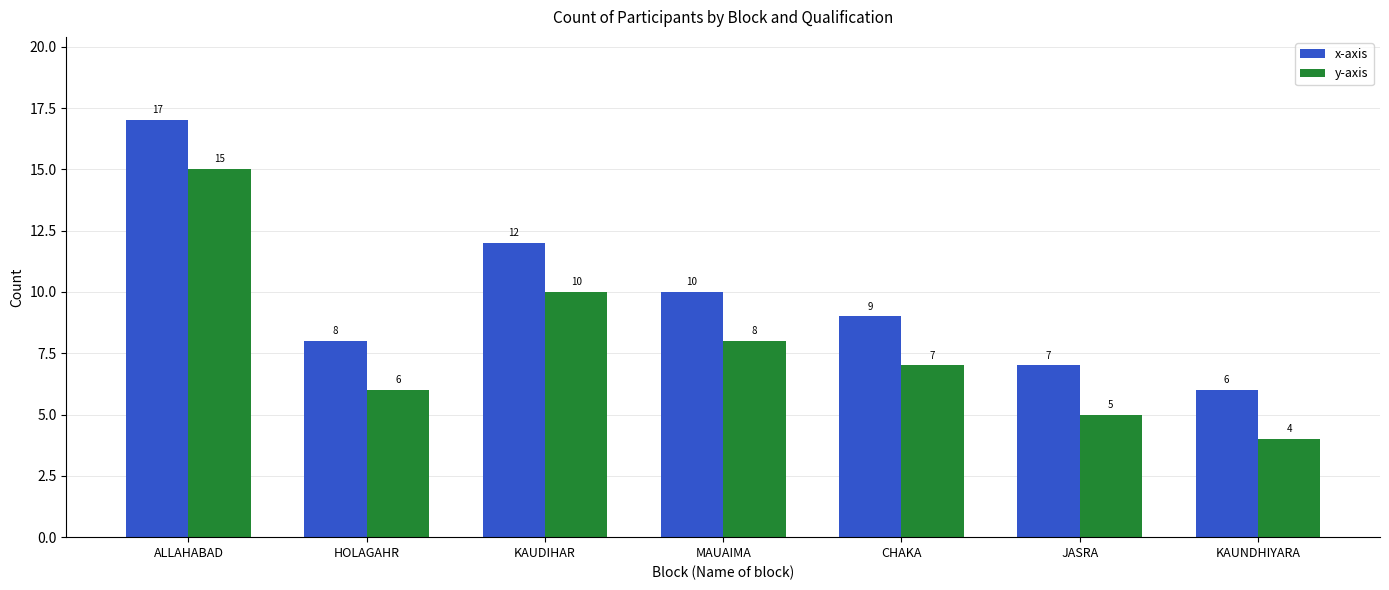

At which label does x-axis first exceed 9?

ALLAHABAD